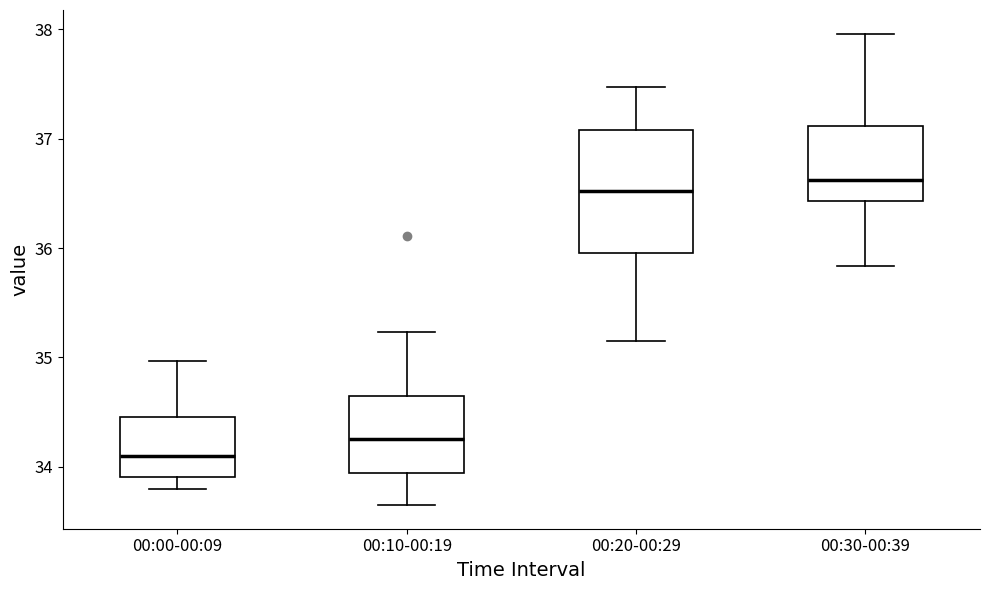

Reading left to right, read every box against the y-axis: the position of its median line, the range the box covers, and the ends of its whiskers. The values are not printed on the chart, so give them approximately, as read against the axis.

00:00-00:09: median 34.1, box 33.9 to 34.5, whiskers 33.8 to 35.0
00:10-00:19: median 34.3, box 33.9 to 34.7, whiskers 33.7 to 35.2
00:20-00:29: median 36.5, box 36.0 to 37.1, whiskers 35.2 to 37.5
00:30-00:39: median 36.6, box 36.4 to 37.1, whiskers 35.8 to 38.0